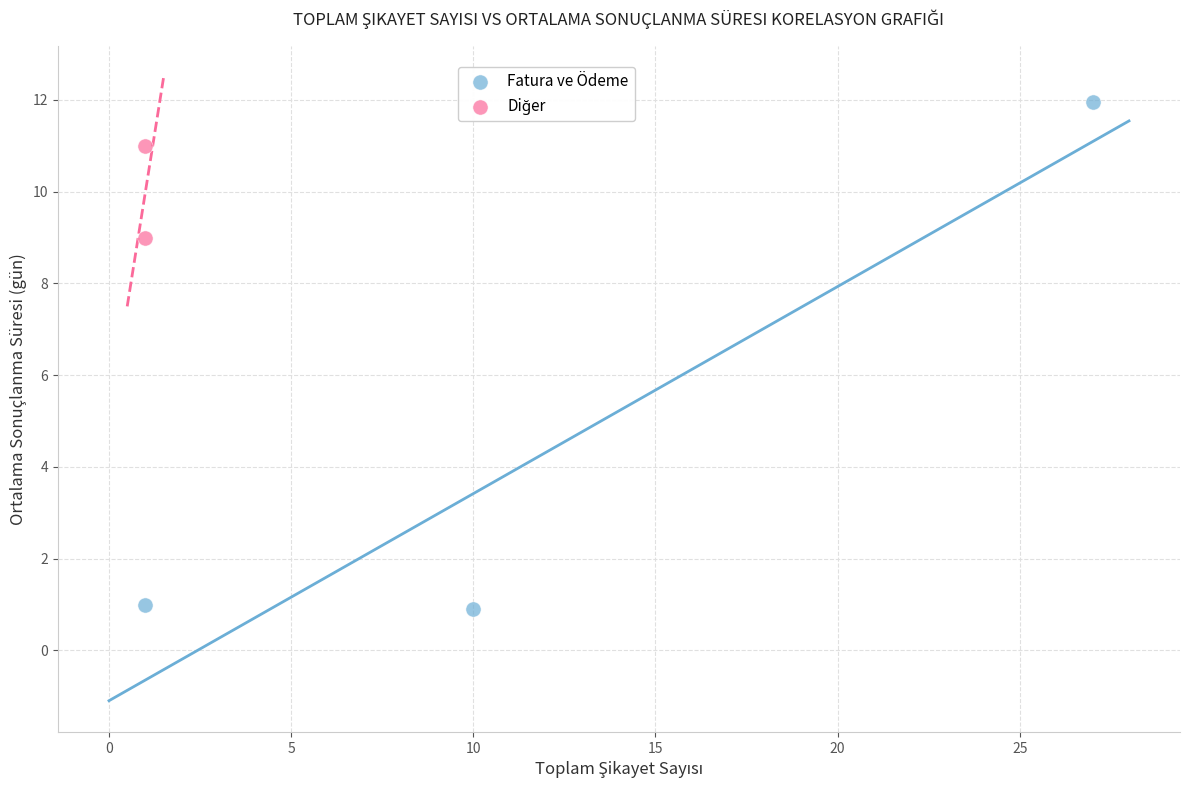

Which series contains the highest Y value?

Fatura ve Ödeme